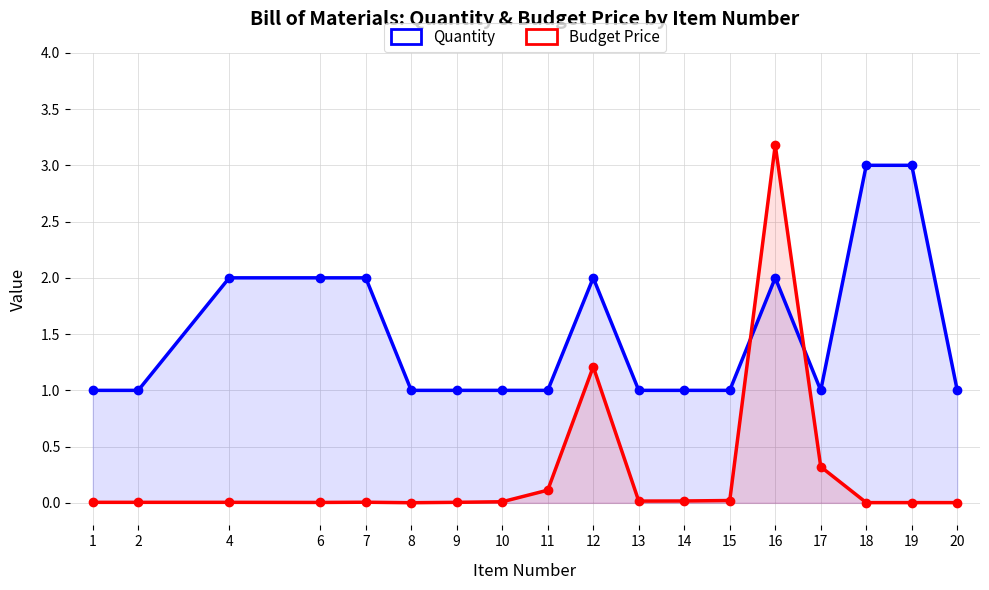

Is it true that Budget Price equals 0.0 at 15?

True